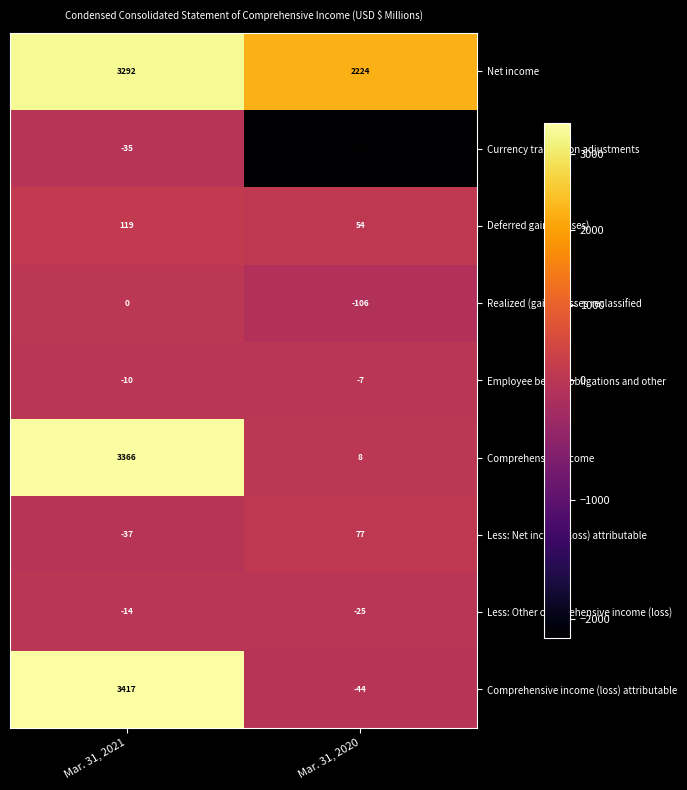

True or false: Comprehensive income (loss) attributable has a value of 1644 at Mar. 31, 2021.

False